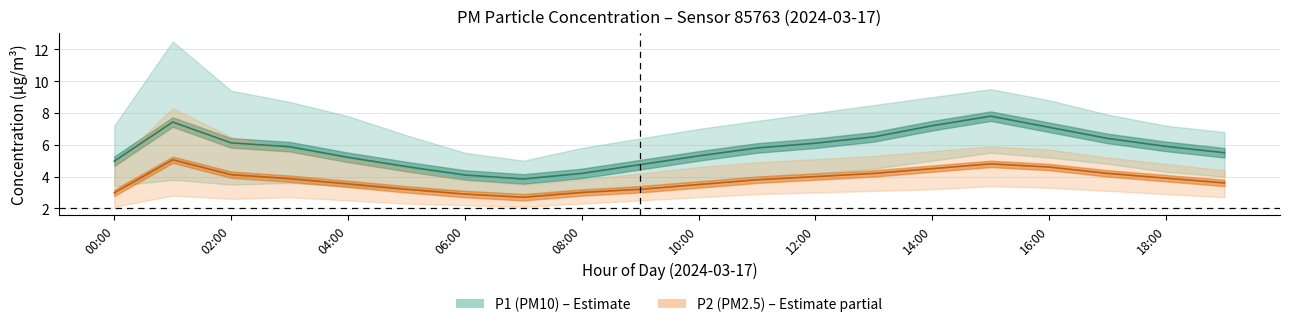

The value of P2 (PM2.5) at 18:00 is 3.9. True or false?

True